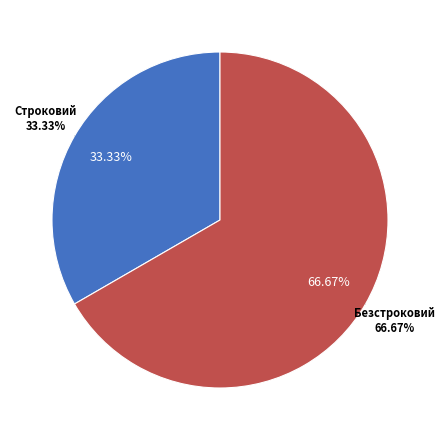

What is the ratio of the value at Безстроковий to the value at Строковий?

2.0